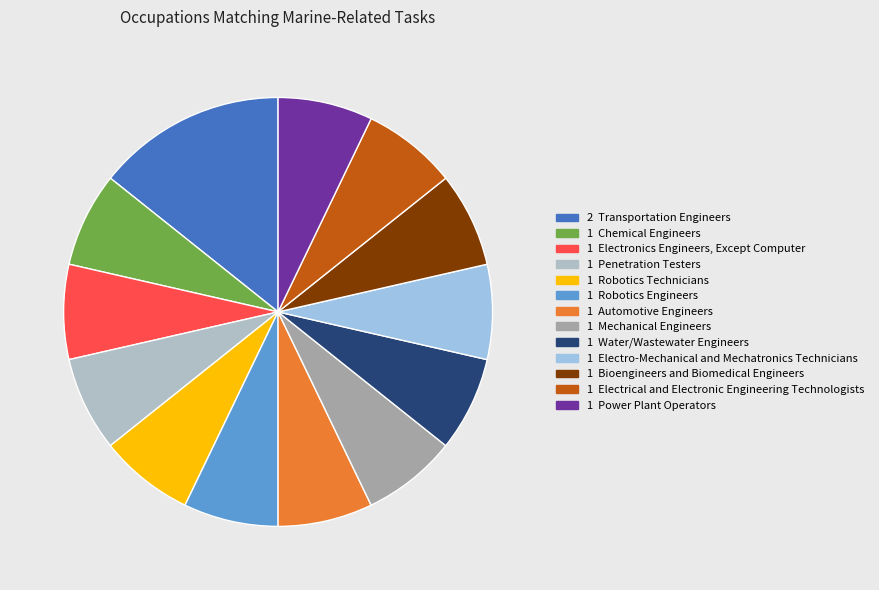

Rank the categories by value from highest to lowest.

Transportation Engineers, Chemical Engineers, Electronics Engineers, Except Computer, Penetration Testers, Robotics Technicians, Robotics Engineers, Automotive Engineers, Mechanical Engineers, Water/Wastewater Engineers, Electro-Mechanical and Mechatronics Technicians, Bioengineers and Biomedical Engineers, Electrical and Electronic Engineering Technologists, Power Plant Operators